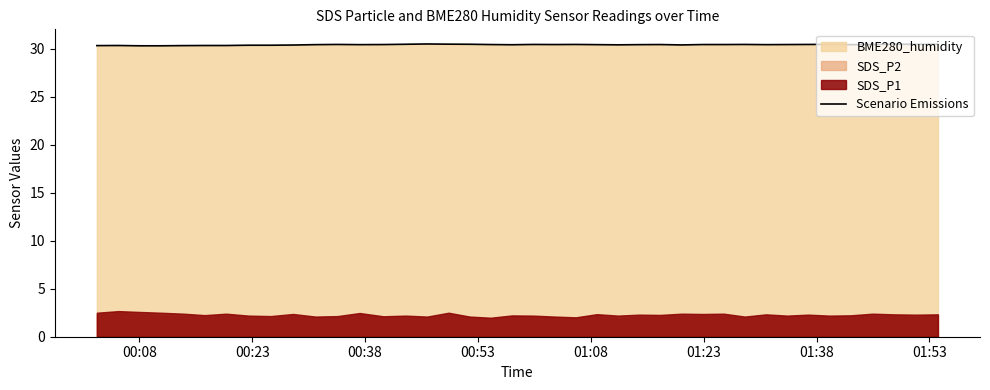

What is the highest value of the Scenario Emissions series?

30.5